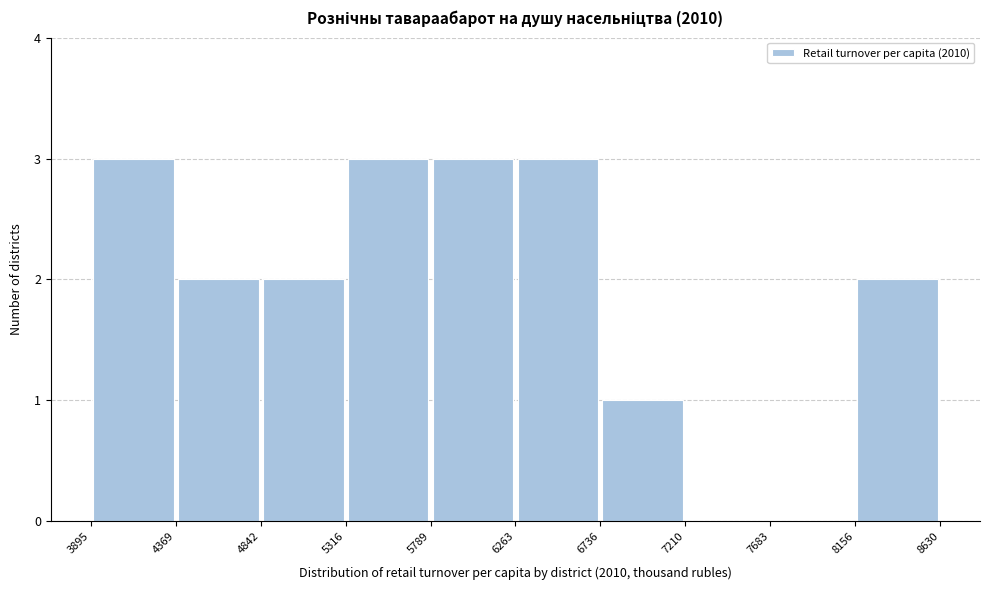

How tall is the bar that spans 3895 to 4369 on the x-axis? The values are not printed on the chart, so give them approximately, as read against the axis.

3